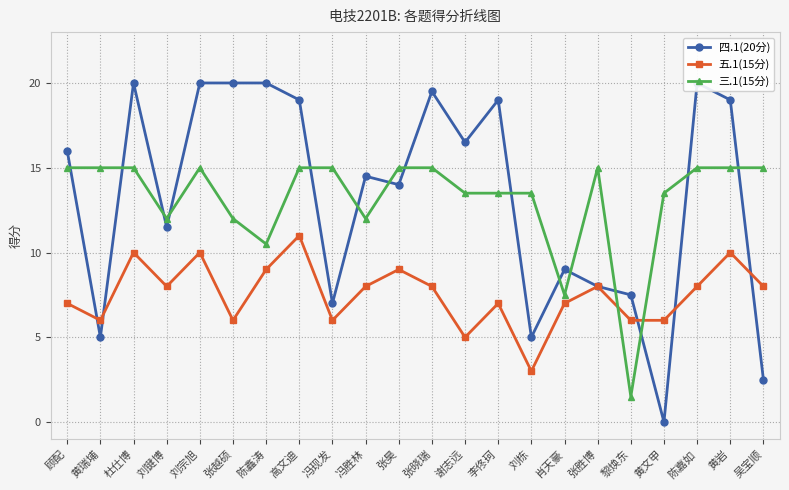

At how many categories does at least one series exceed 6?

22